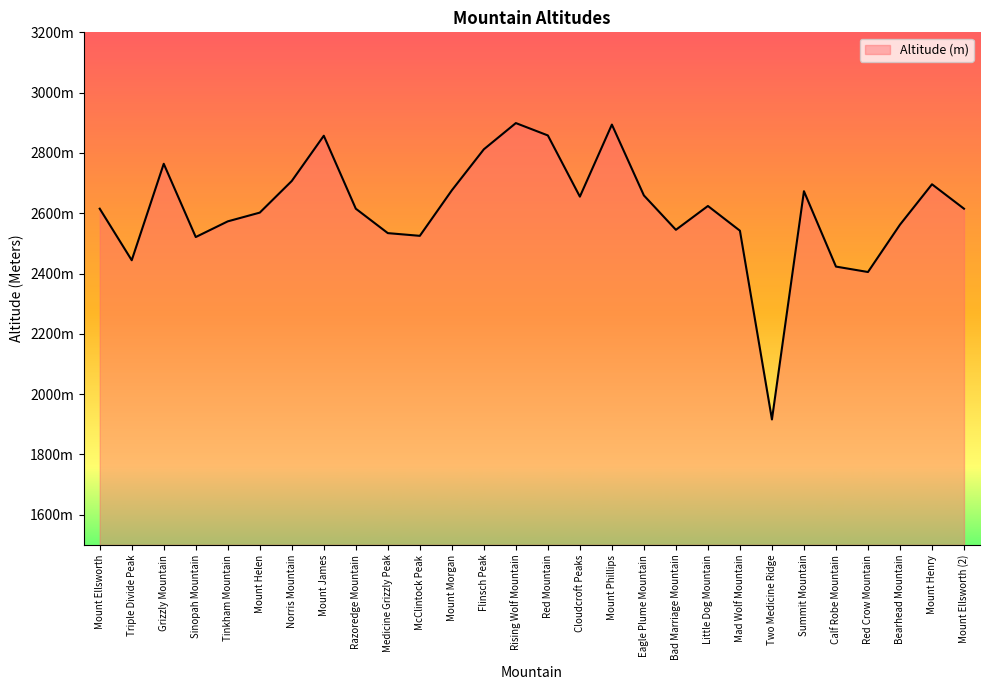

Does the chart display data point markers on the line(s)?

No